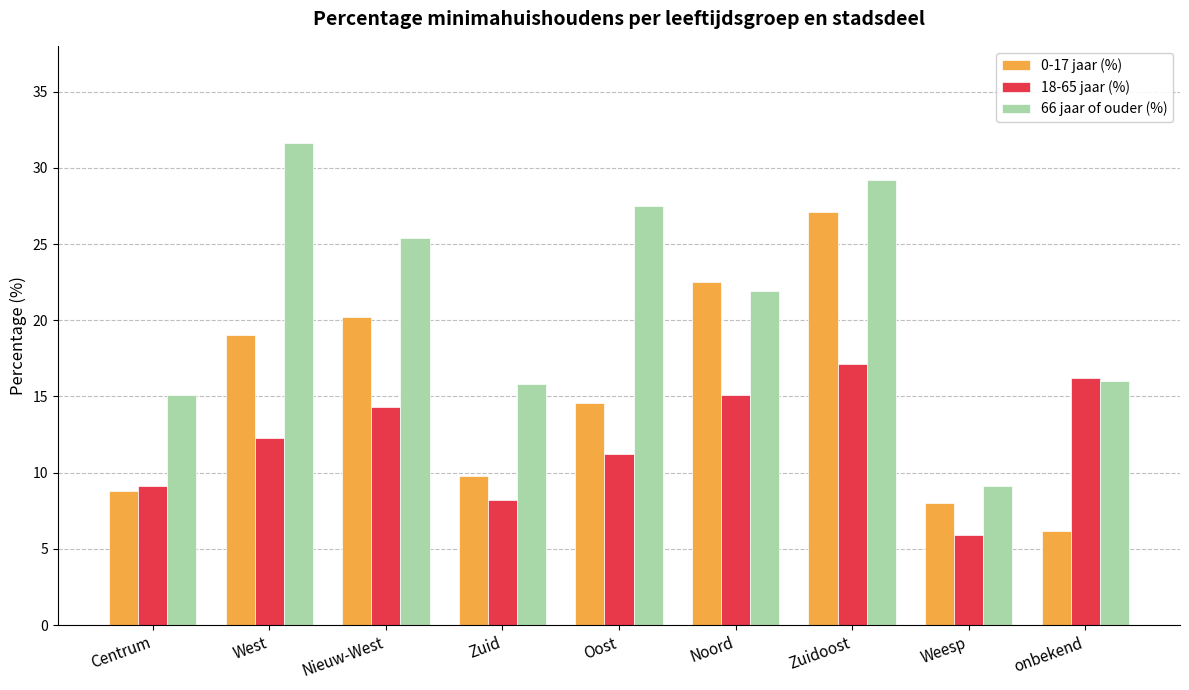

At which label does 66 jaar of ouder (%) first exceed 21?

West